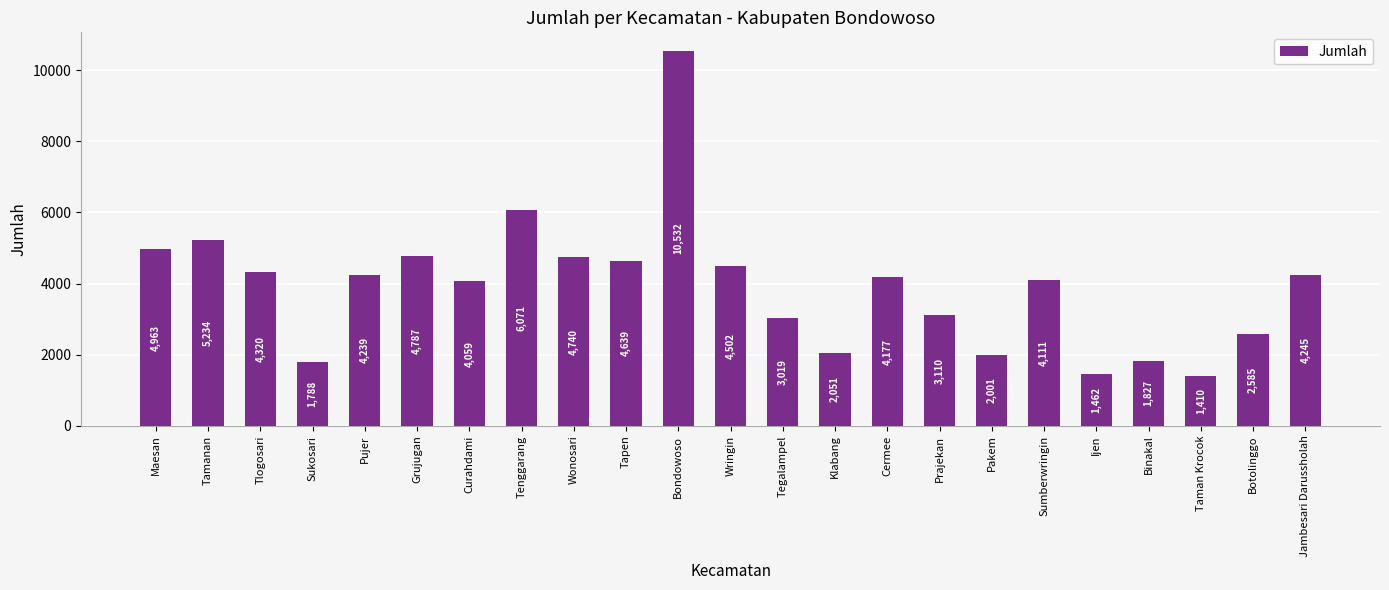

List the labels in order of value, largest first.

Bondowoso, Tenggarang, Tamanan, Maesan, Grujugan, Wonosari, Tapen, Wringin, Tlogosari, Jambesari Darussholah, Pujer, Cermee, Sumberwringin, Curahdami, Prajekan, Tegalampel, Botolinggo, Klabang, Pakem, Binakal, Sukosari, Ijen, Taman Krocok